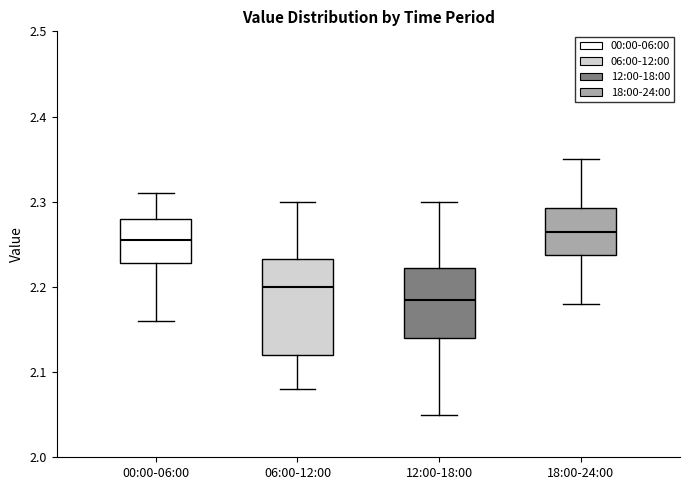

Which box is the tallest, from its lower edge to its upper edge?

06:00-12:00